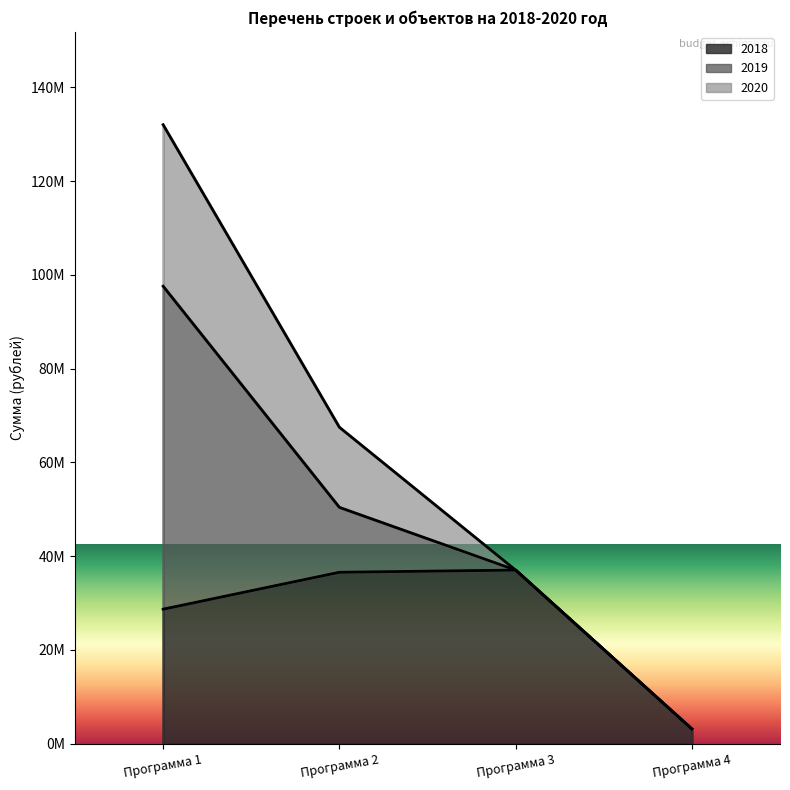

How many values in the 2019 series exceed 13846900?

1